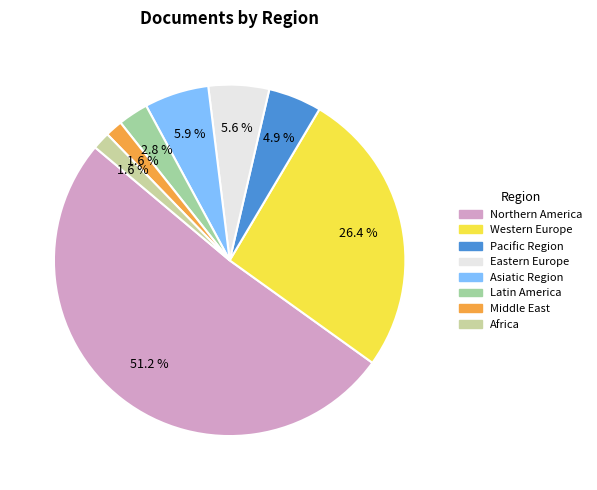

How many slices are in this pie chart?

8